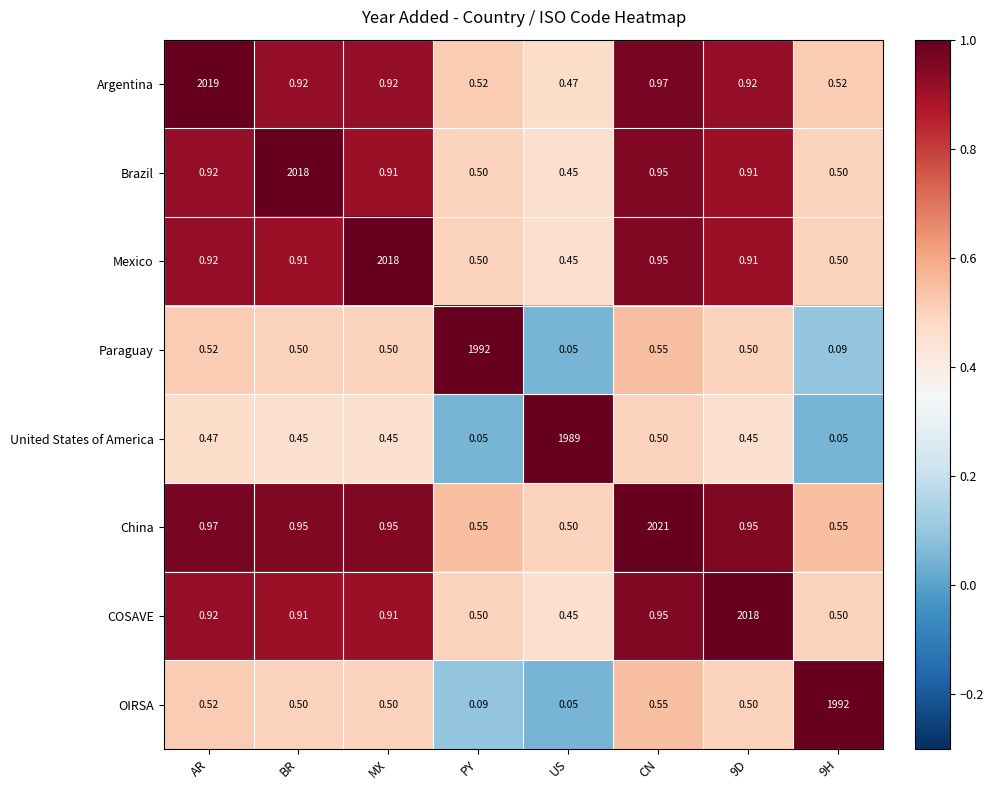

At which label is Argentina closest to 1009?

CN